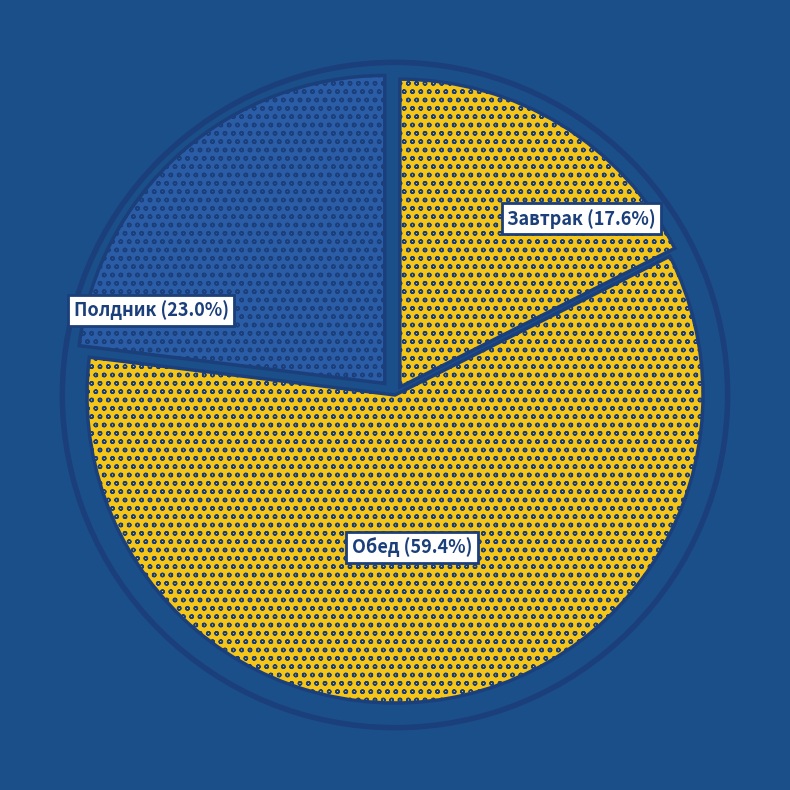

How many slices are in this pie chart?

3